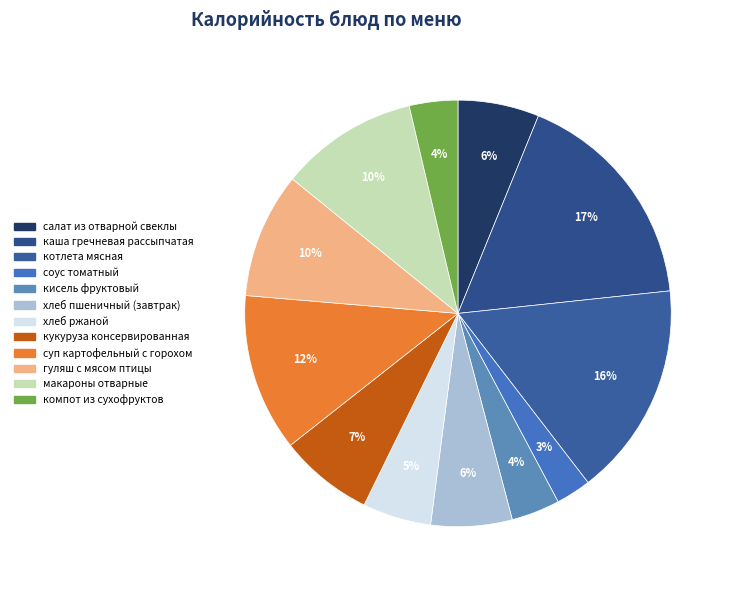

Approximately how many times larger is the value at каша гречневая рассыпчатая compared to соус томатный?

6.5